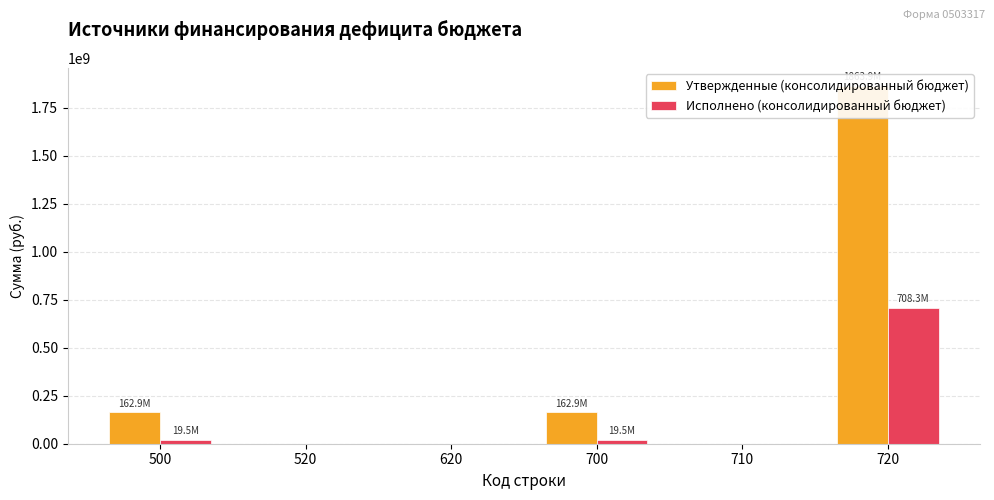

True or false: Исполнено (консолидированный бюджет) has a value of 378462641.8 at 620.

False